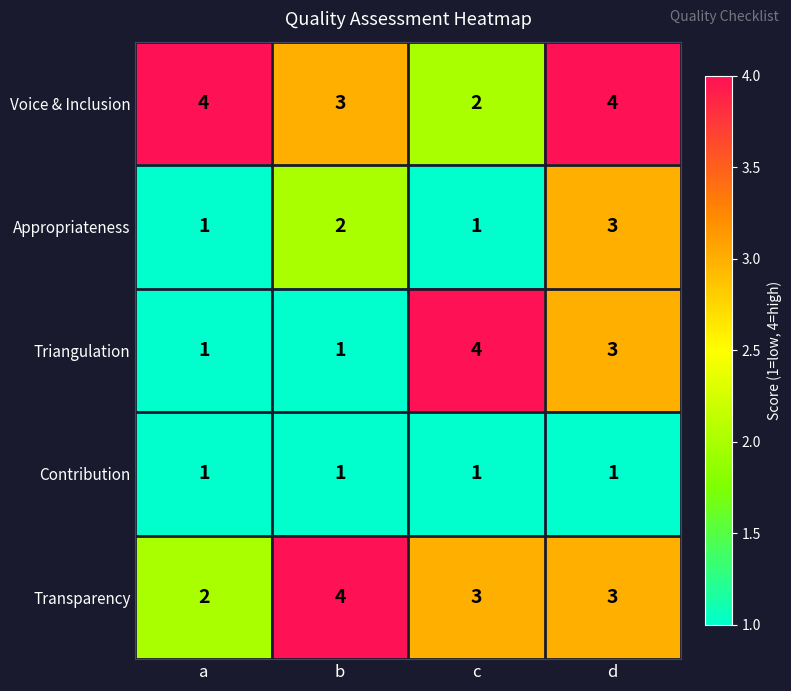

Where does the Transparency series first go above 3?

b